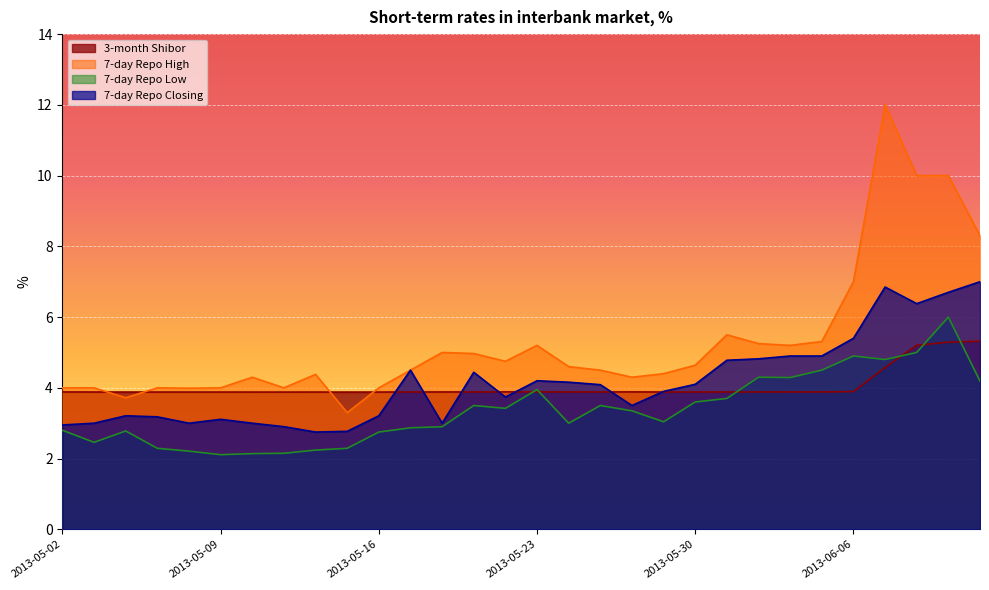

True or false: 7-day Repo Closing has more than 1 points higher than both neighbors.

True